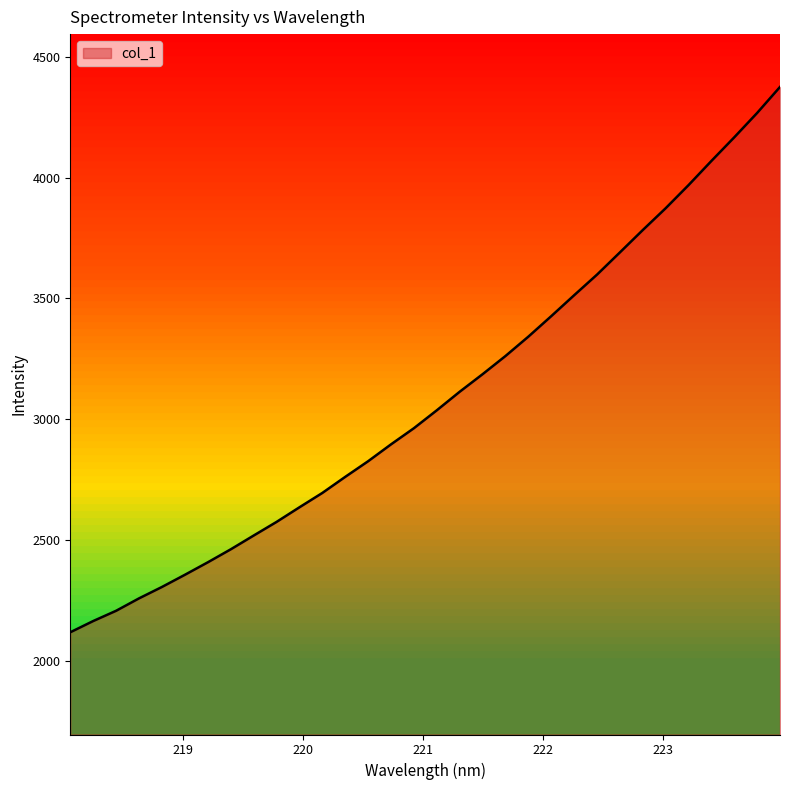

What is the difference between the maximum and minimum values?

2258.6